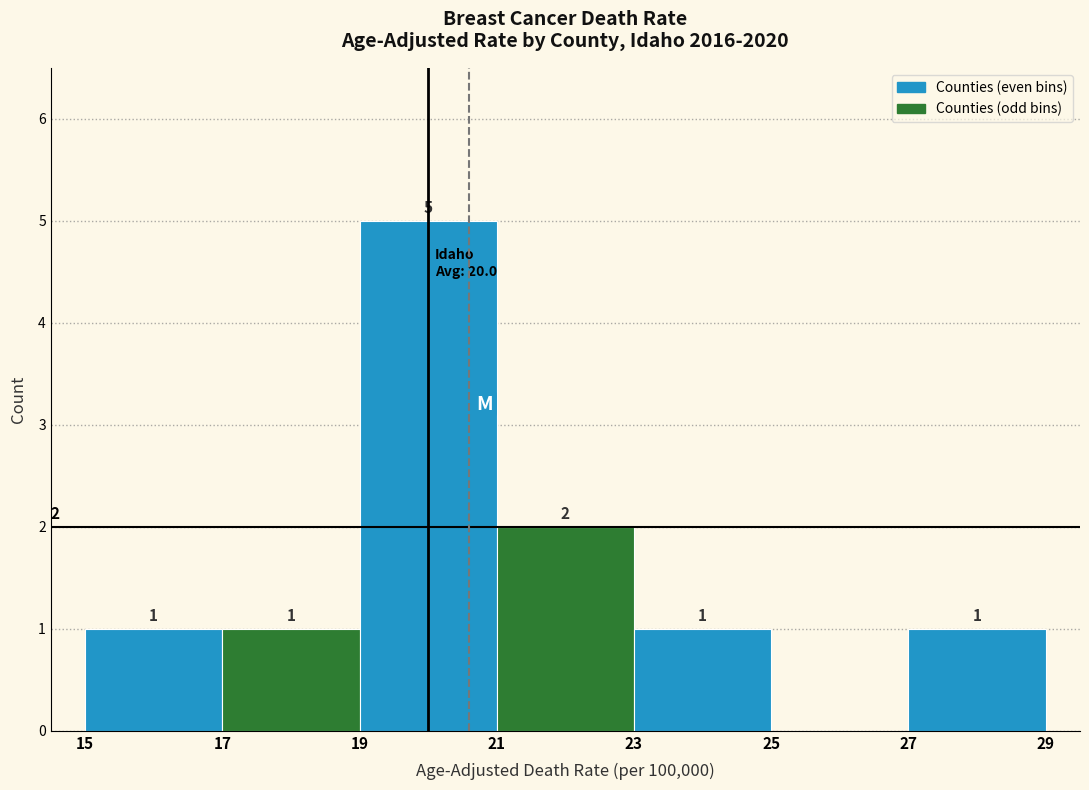

Over which range of the x-axis is the bar tallest?

19 to 21